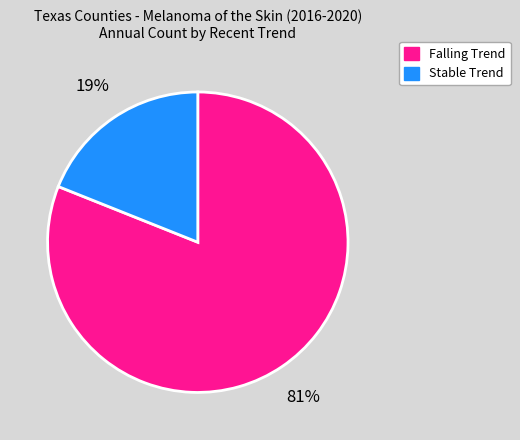

To the nearest percent, what percentage of the pie is Stable Trend?

19%